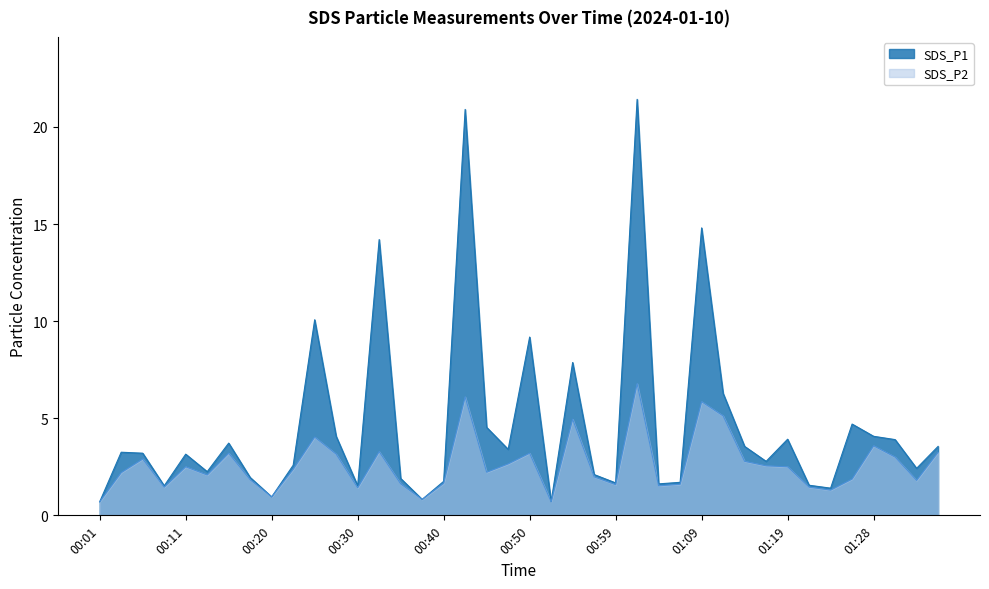

What is the sum of the SDS_P1 values at 00:59 and 00:38?

2.5